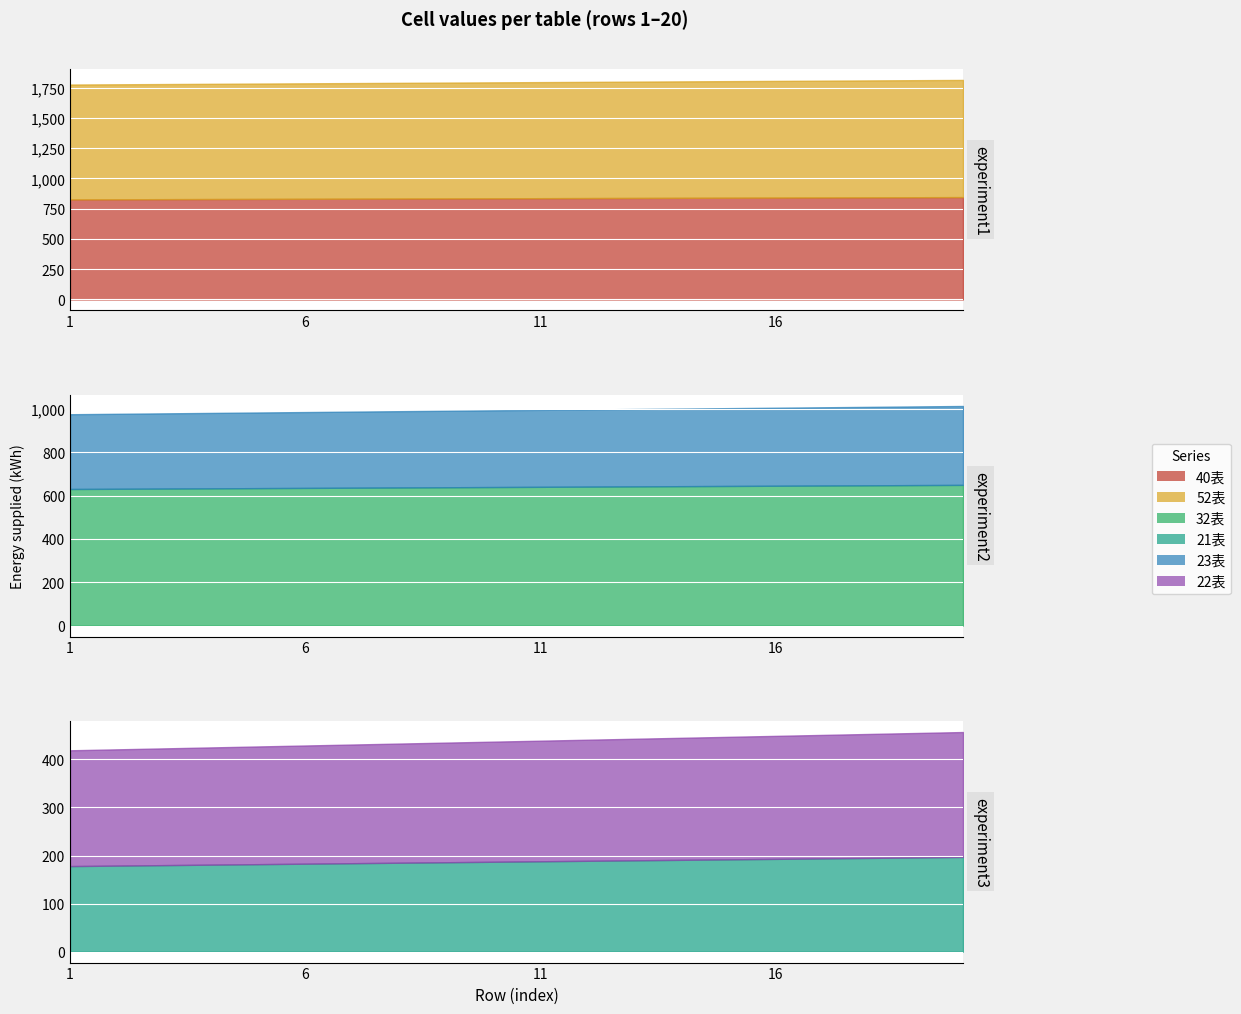

Rank the series at 15 from lowest to highest value.

21表, 22表, 23表, 32表, 40表, 52表